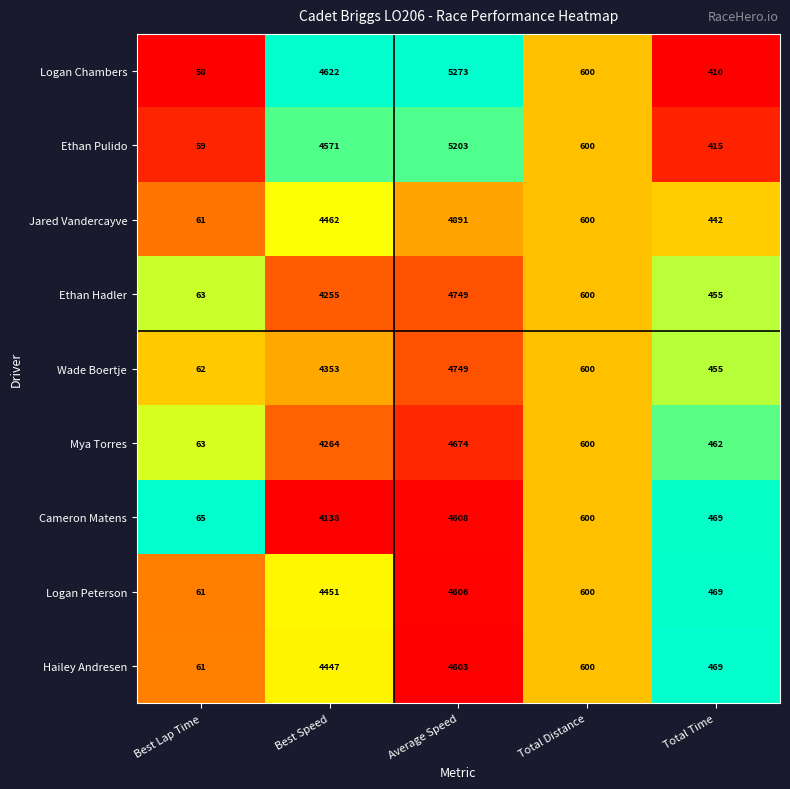

What is the spread (max minus min) of values at Best Lap Time?

7